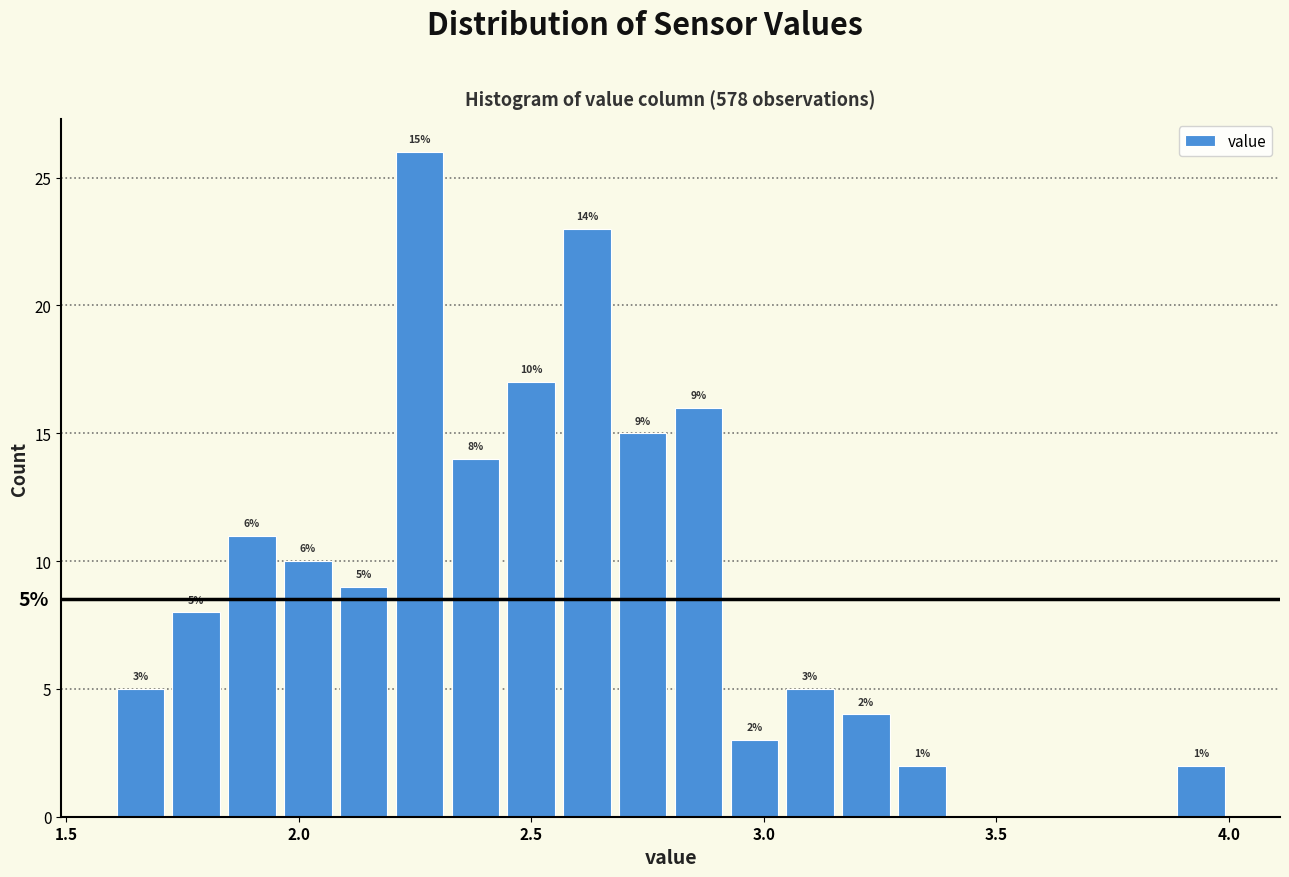

Read against the x-axis, roughly where is the centre of the tallest bar?

2.25